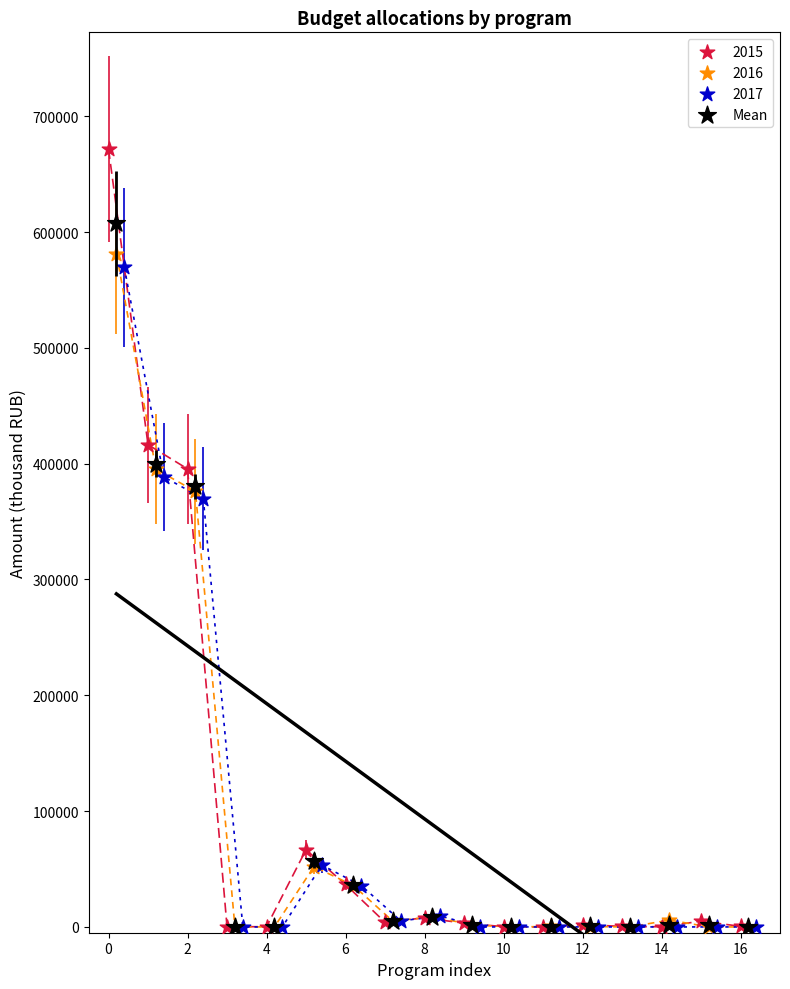

Which series has the largest Y range (max minus min)?

2015